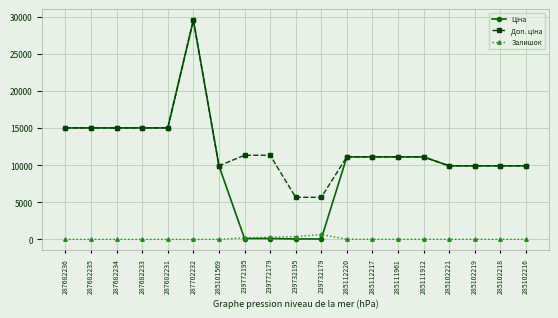

At how many categories does at least one series exceed 2167?

19